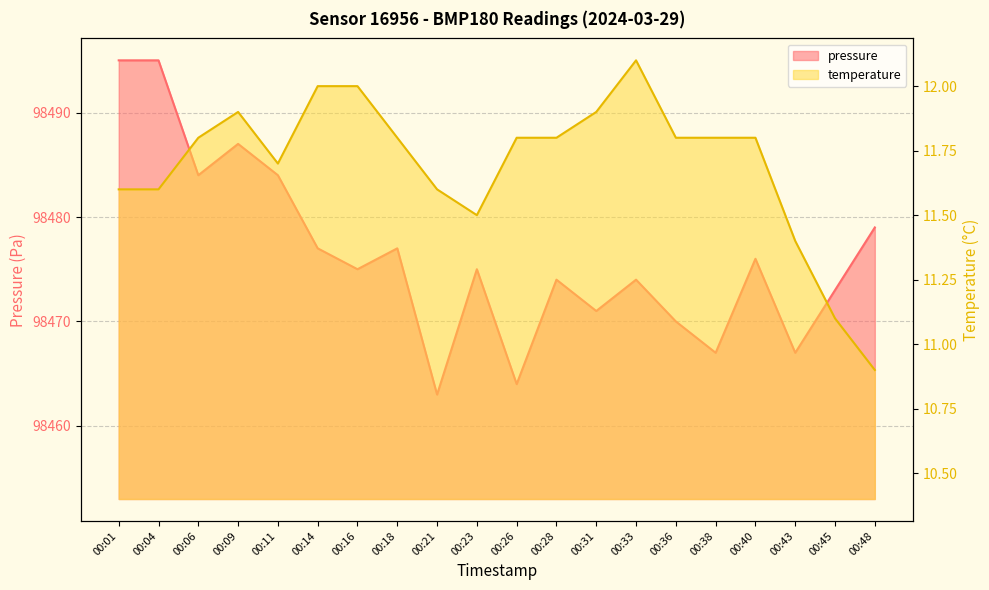

What is the minimum value shown in the chart?

10.9